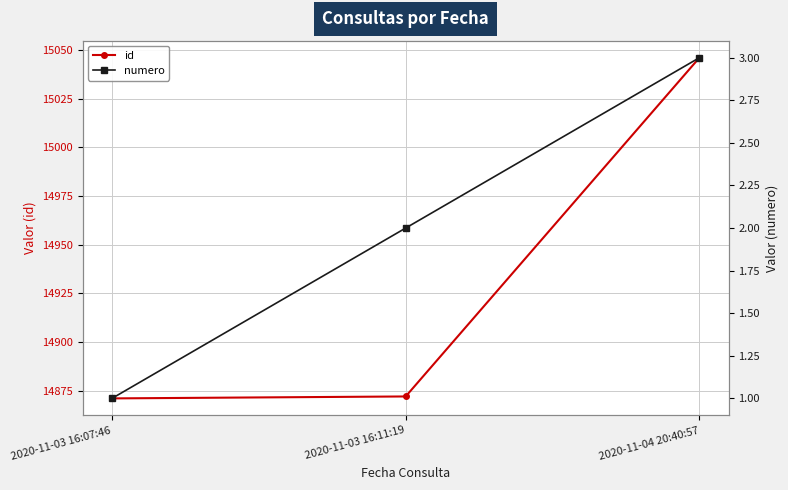

What is the maximum value for id?

15046